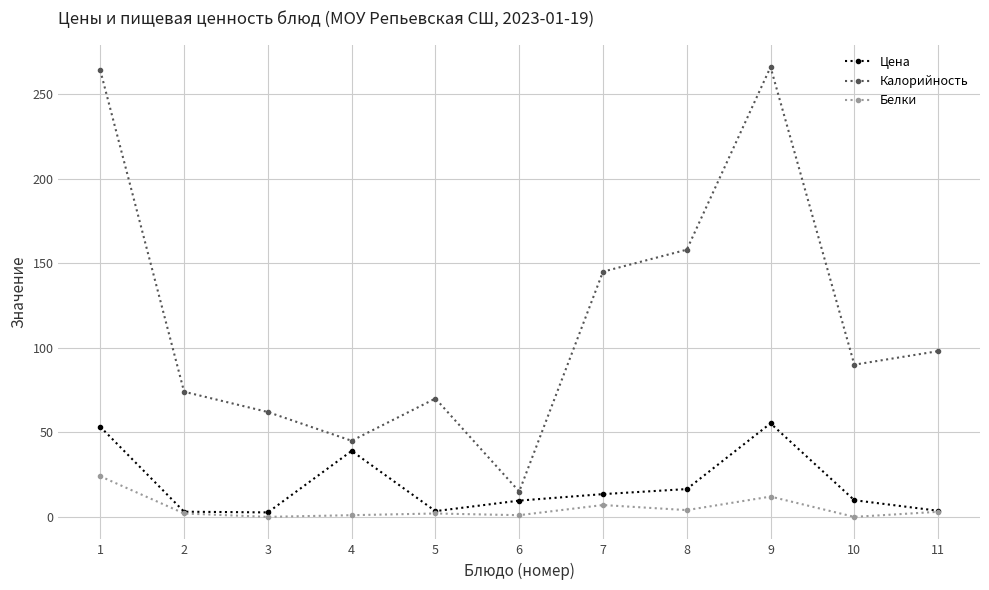

The Белки series shows 7.0 at 7. True or false?

True